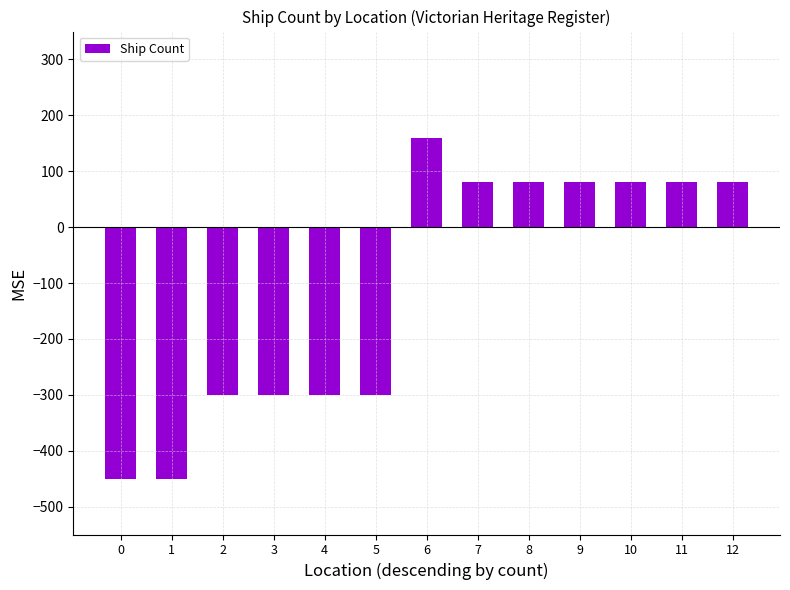

Does the chart contain stacked bars?

No